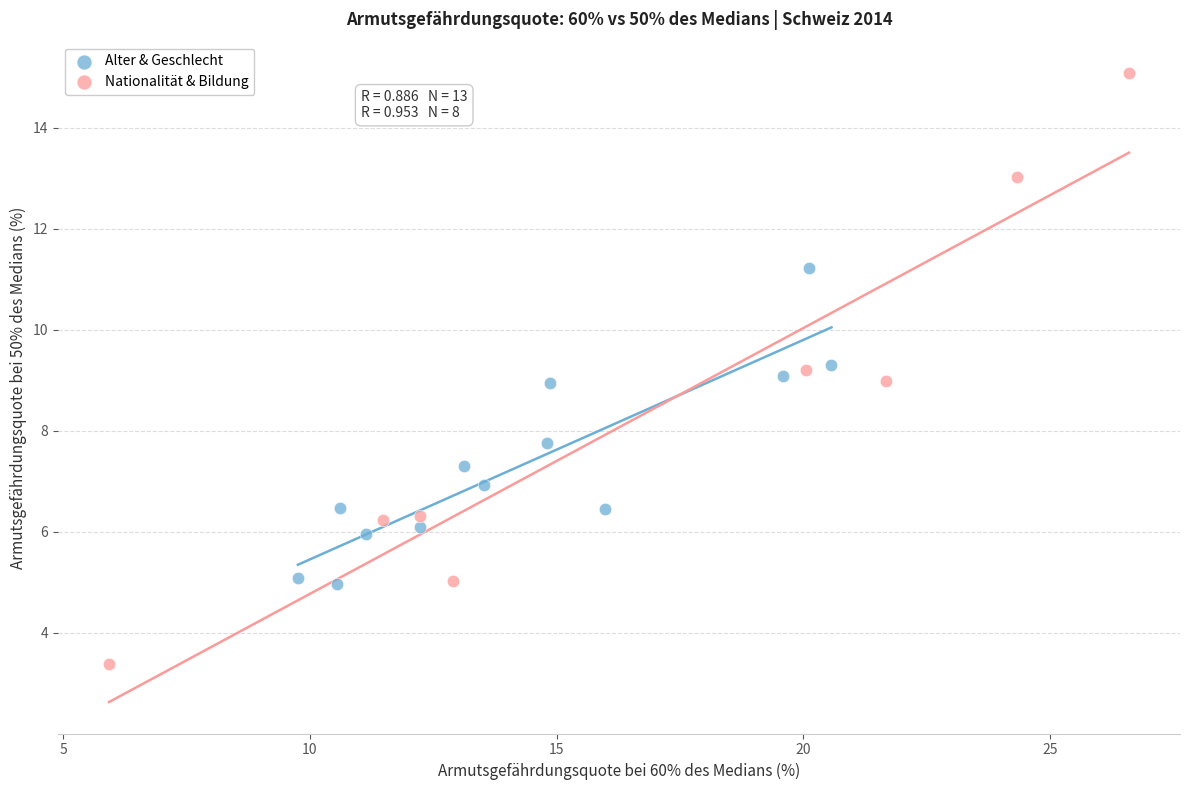

Which series contains the highest Y value?

Nationalität & Bildung